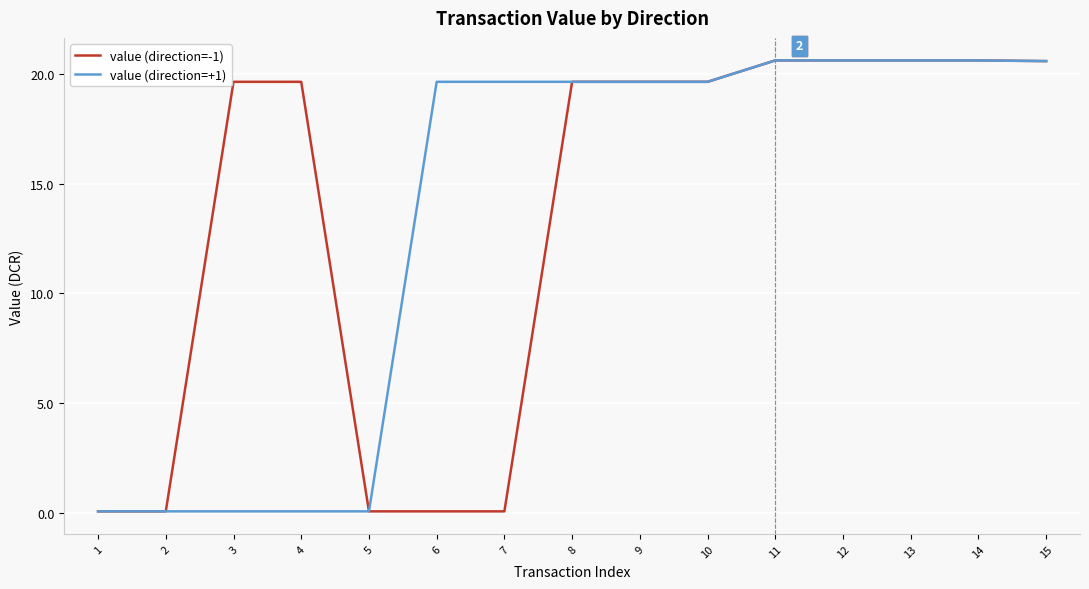

The value of value (direction=-1) at 11 is 20.6. True or false?

True